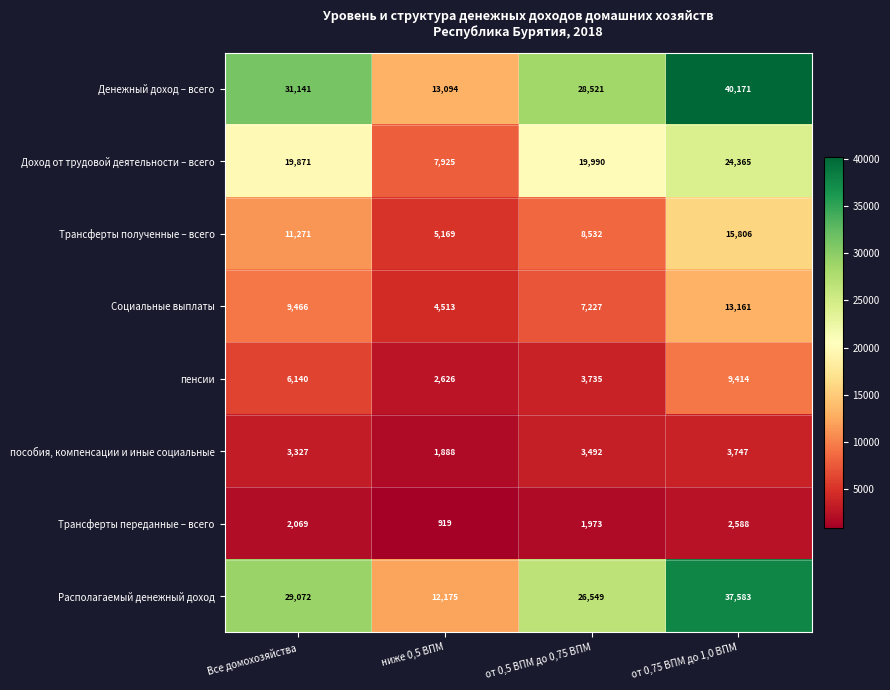

Rank the series by their maximum value, from lowest to highest.

Трансферты переданные – всего, пособия, компенсации и иные социальные, пенсии, Социальные выплаты, Трансферты полученные – всего, Доход от трудовой деятельности – всего, Располагаемый денежный доход, Денежный доход – всего